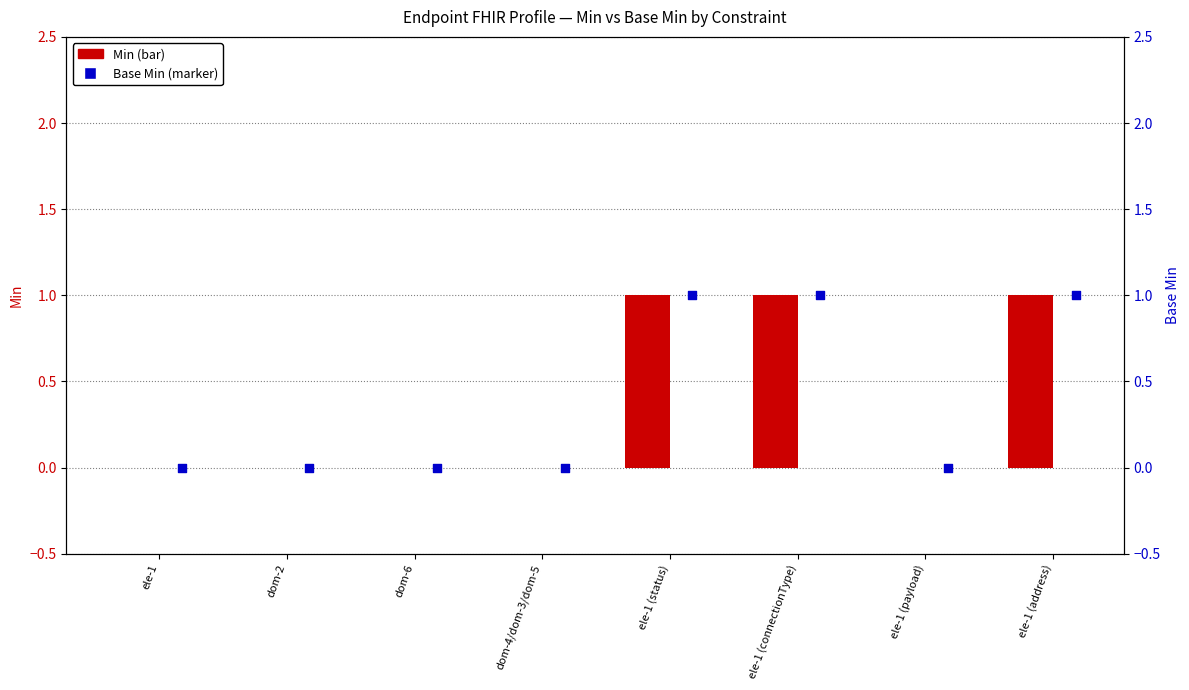

What is the total value across all series at ele-1 (connectionType)?

2